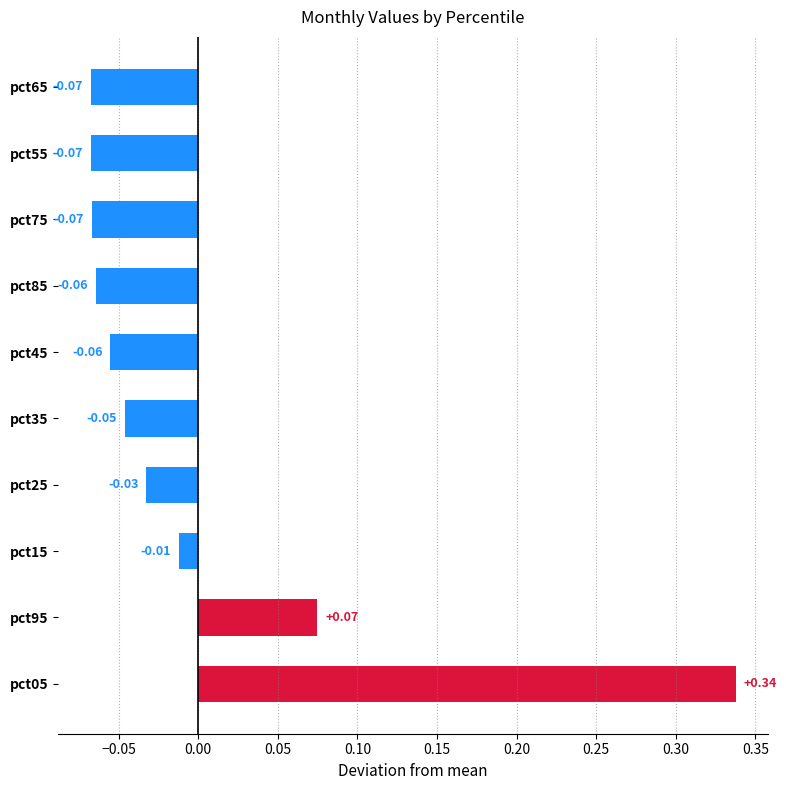

What is the difference between the highest and lowest values at pct75?

0.1